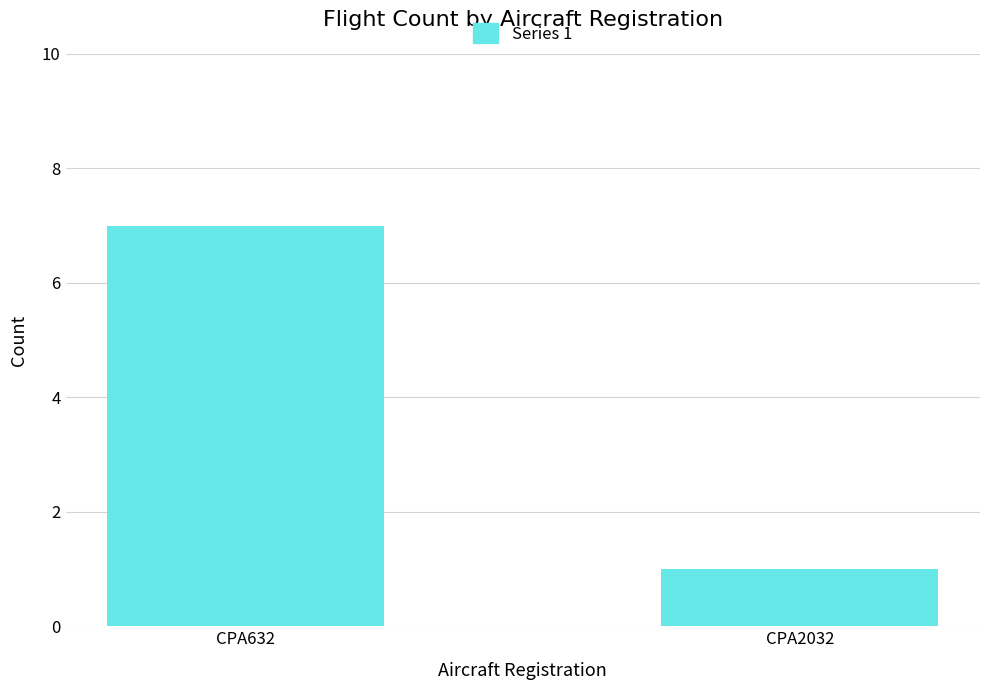

Reading right to left, list all the values displayed in this chart.

CPA2032=1	CPA632=7